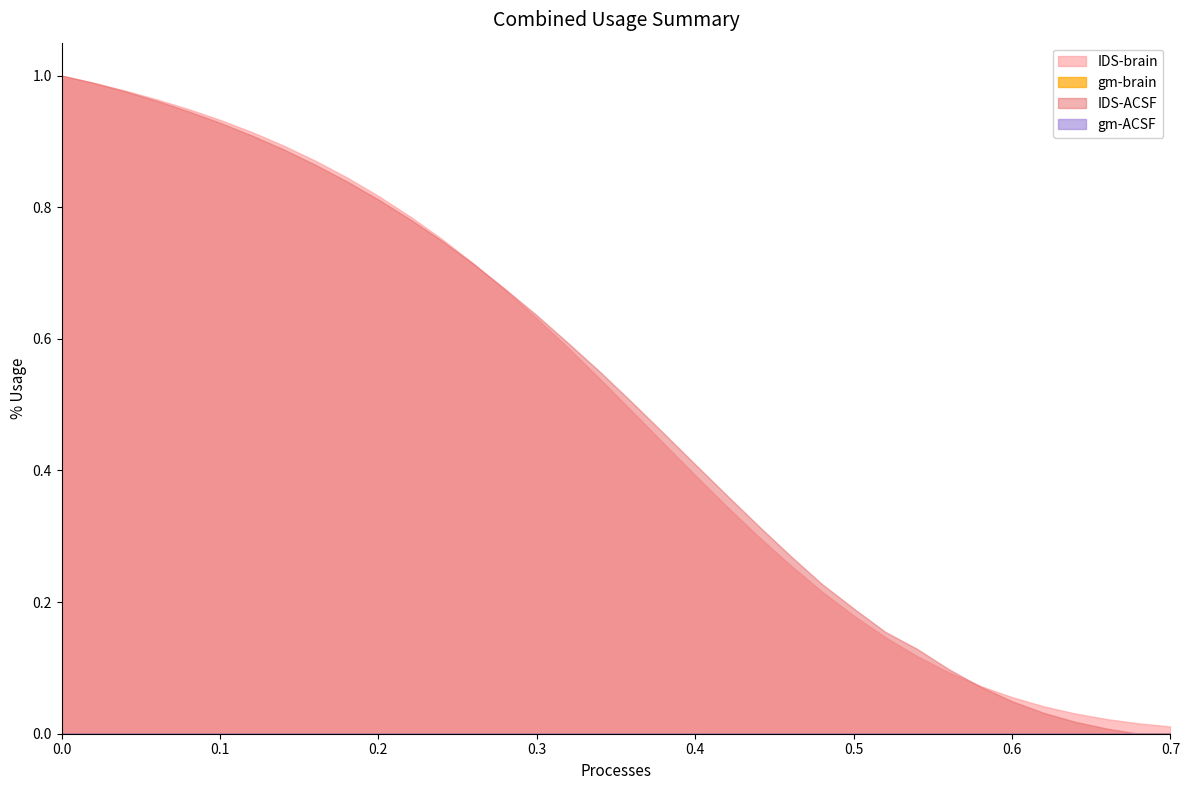

True or false: gm-brain and IDS-brain cross at least once.

False